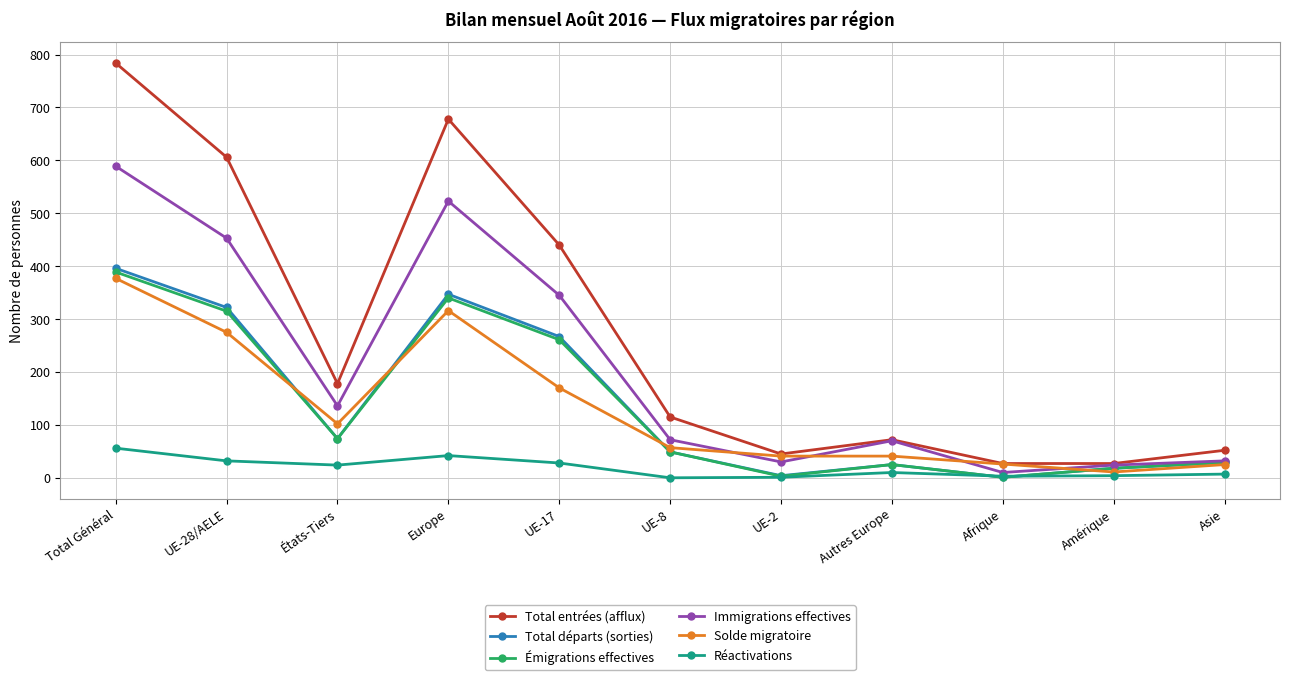

What is the minimum value for Émigrations effectives?

1